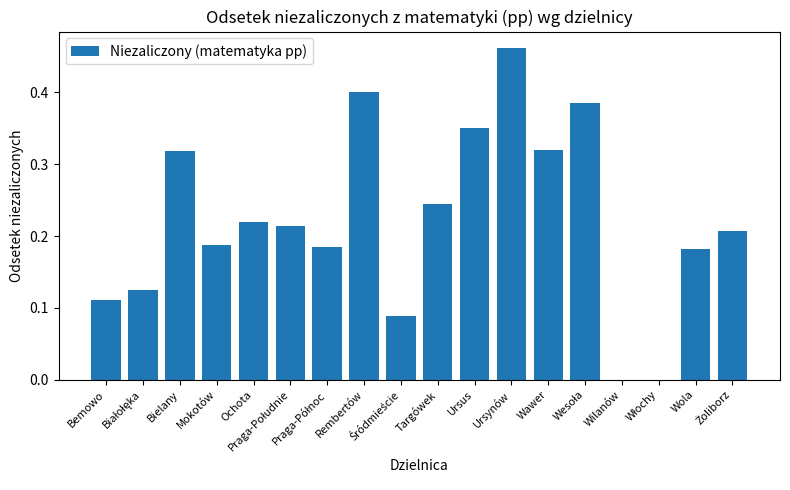

Reading left to right, extract all data points from this chart.

Bemowo=0.1	Białołęka=0.1	Bielany=0.3	Mokotów=0.2	Ochota=0.2	Praga-Południe=0.2	Praga-Północ=0.2	Rembertów=0.4	Śródmieście=0.1	Targówek=0.2	Ursus=0.4	Ursynów=0.5	Wawer=0.3	Wesoła=0.4	Wilanów=0.0	Włochy=0.0	Wola=0.2	Żoliborz=0.2